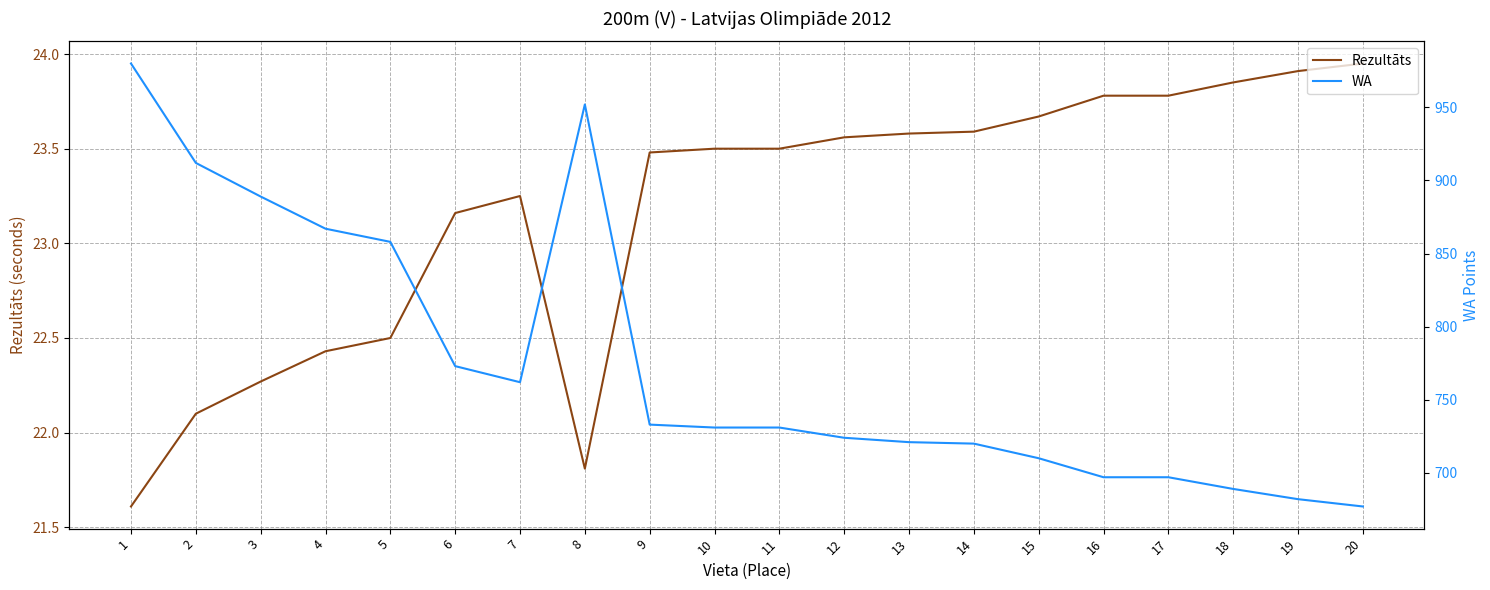

List the series in order of their peak value, lowest first.

Rezultāts, WA